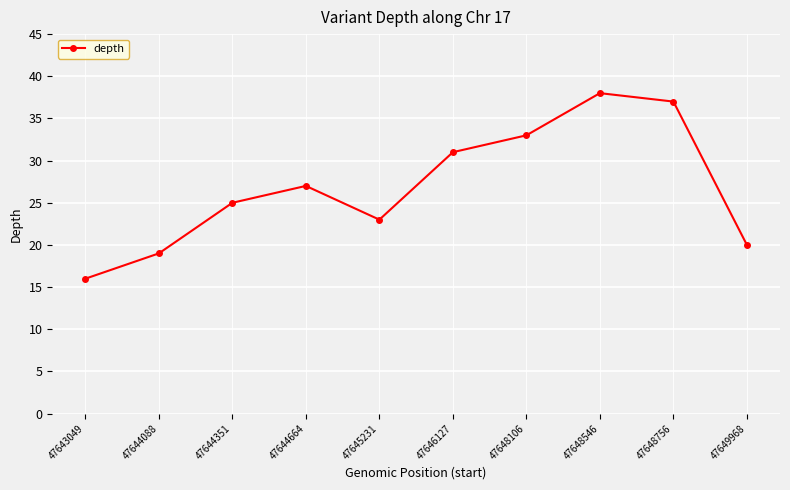

True or false: the data shows 19 at 47644088.

True